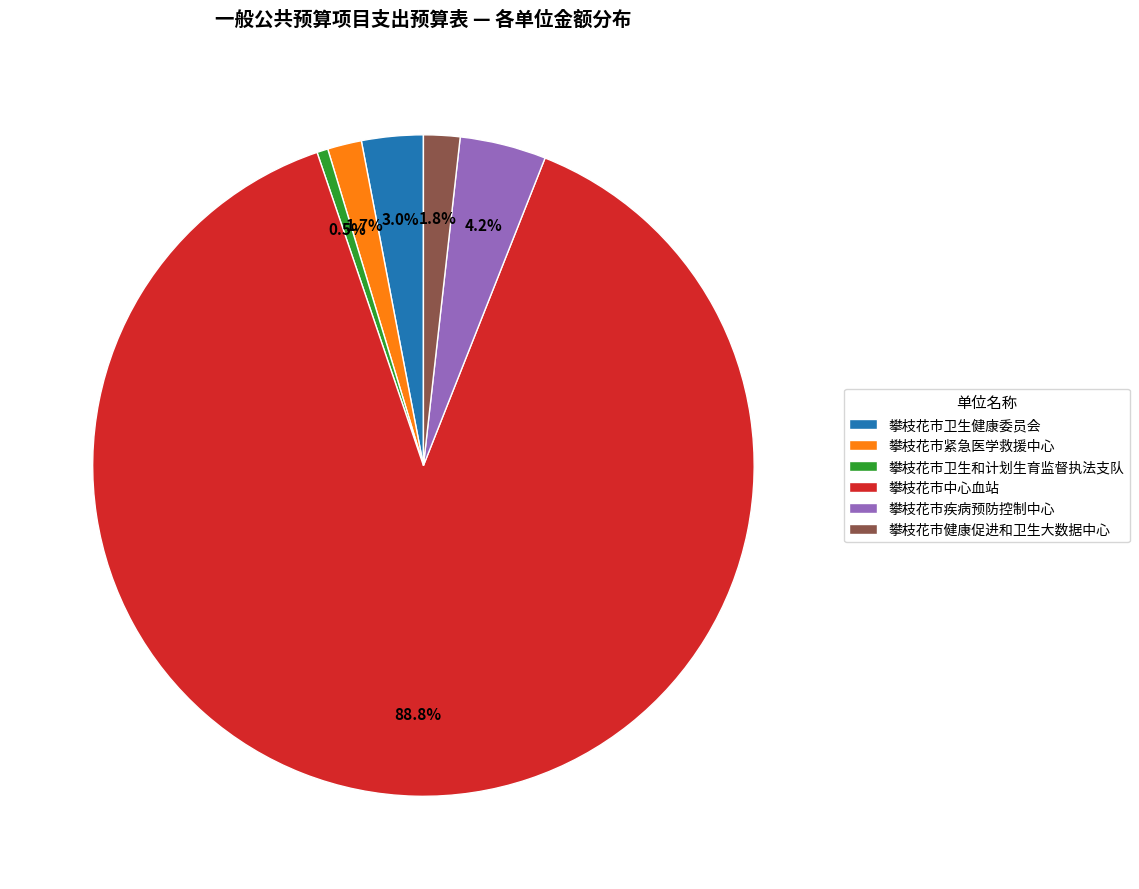

Is 攀枝花市中心血站 the majority of the pie?

Yes